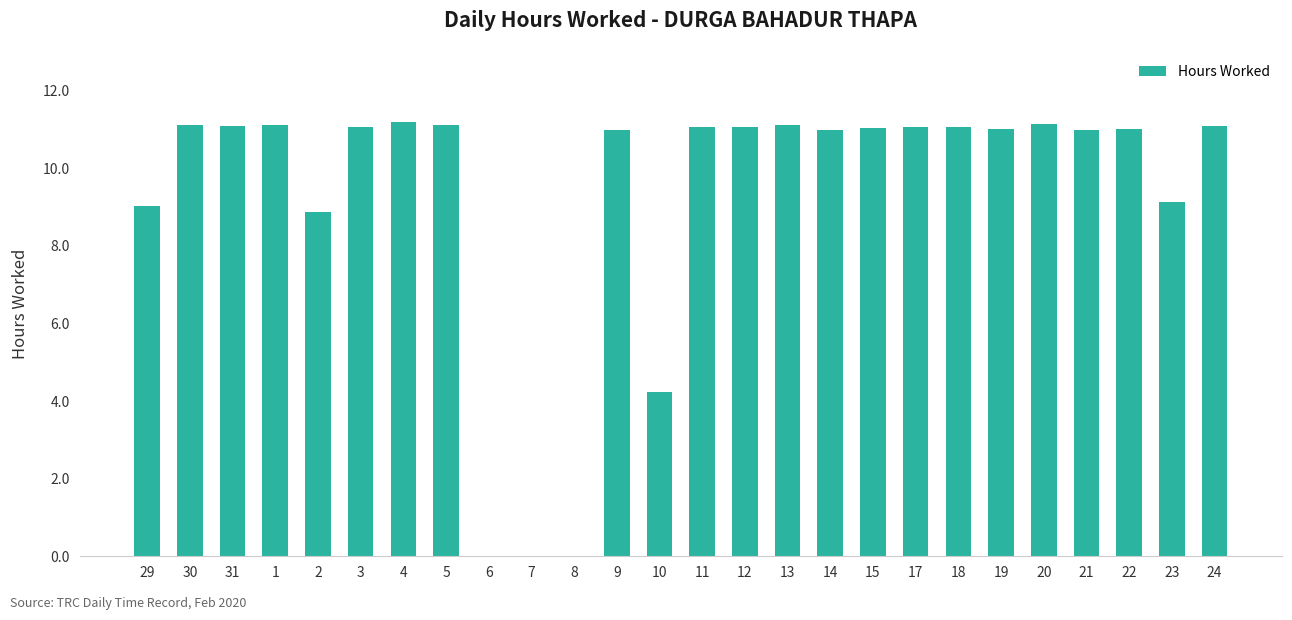

What is the change in value from 7 to 22?

+11.0